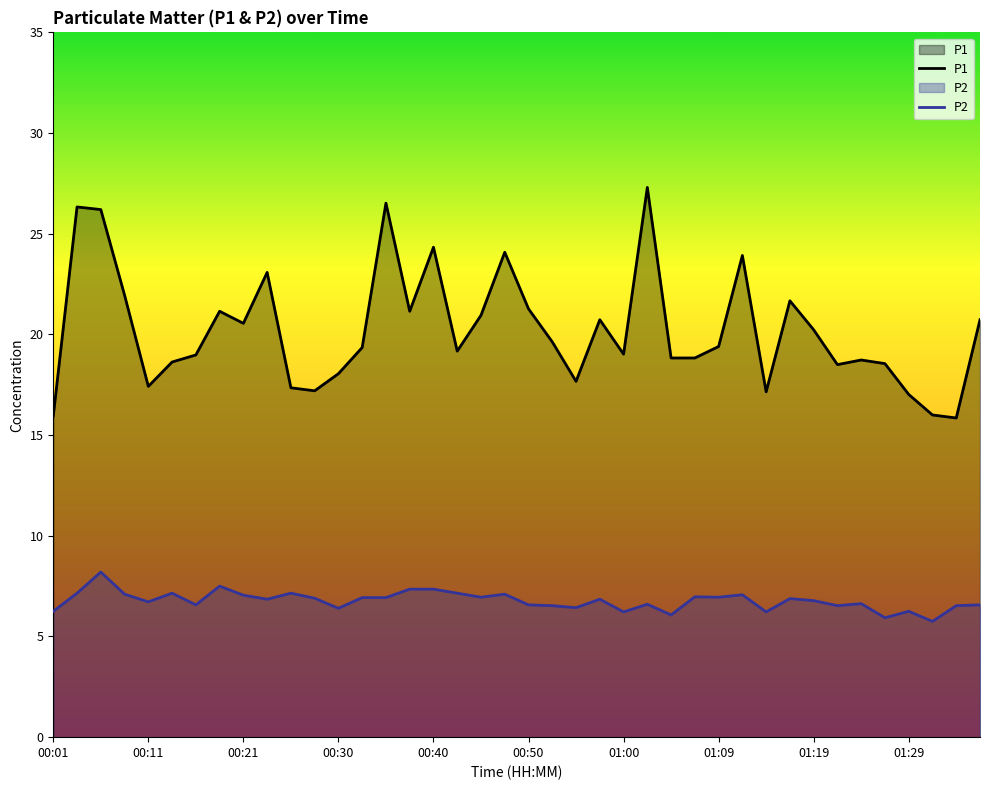

The P1 series shows 15.8 at 38. True or false?

True